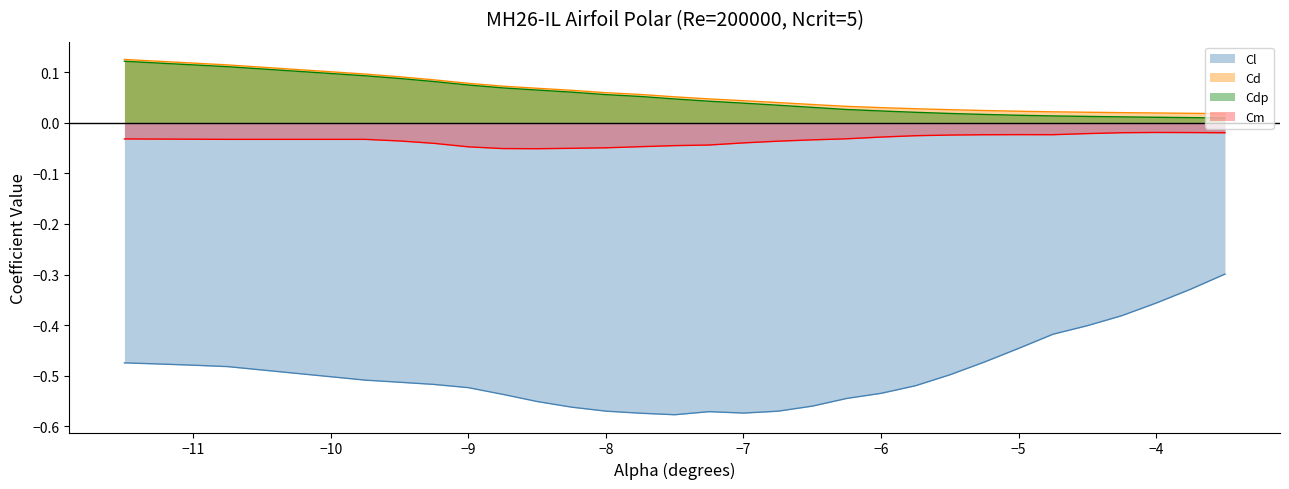

True or false: Cl and Cm intersect in this chart.

False